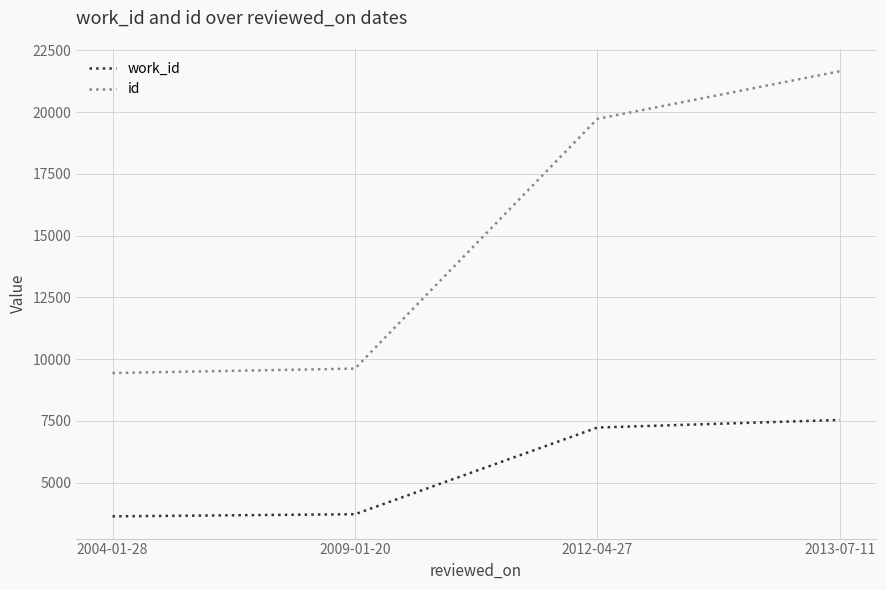

What position from the right is 2009-01-20?

3